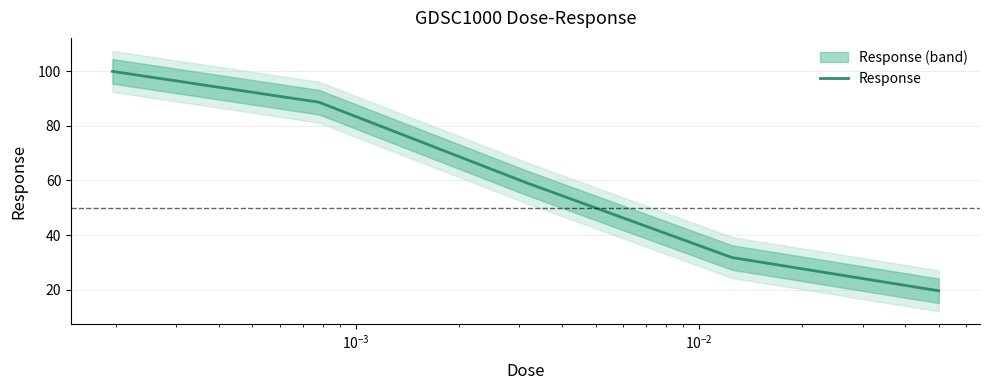

Reading left to right, extract all data points from this chart.

100.0	88.7	59.3	31.7	19.6